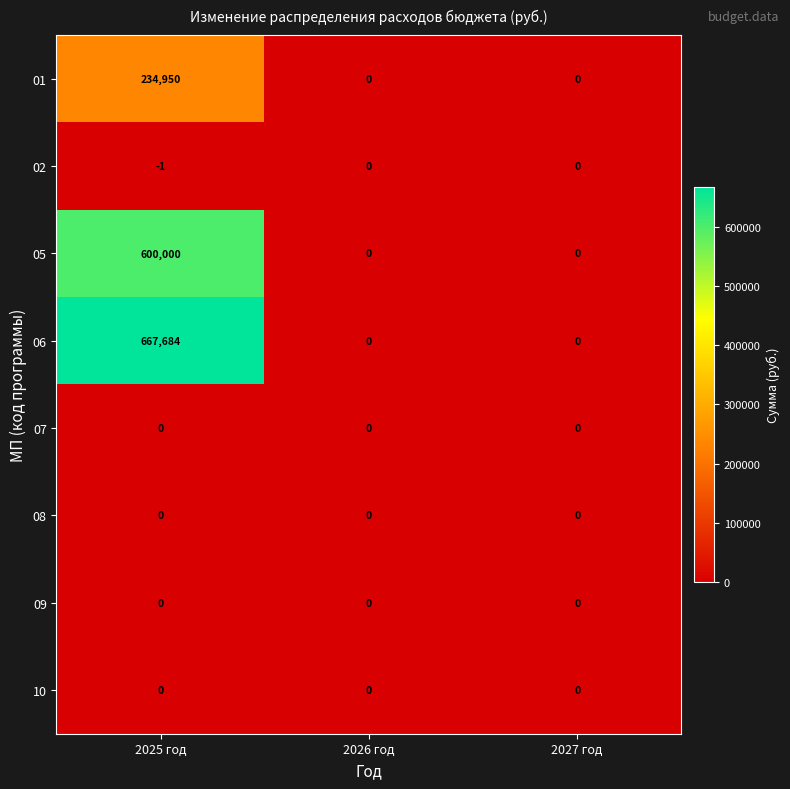

What is the difference between the 06 values at 2026 год and 2025 год?

667684